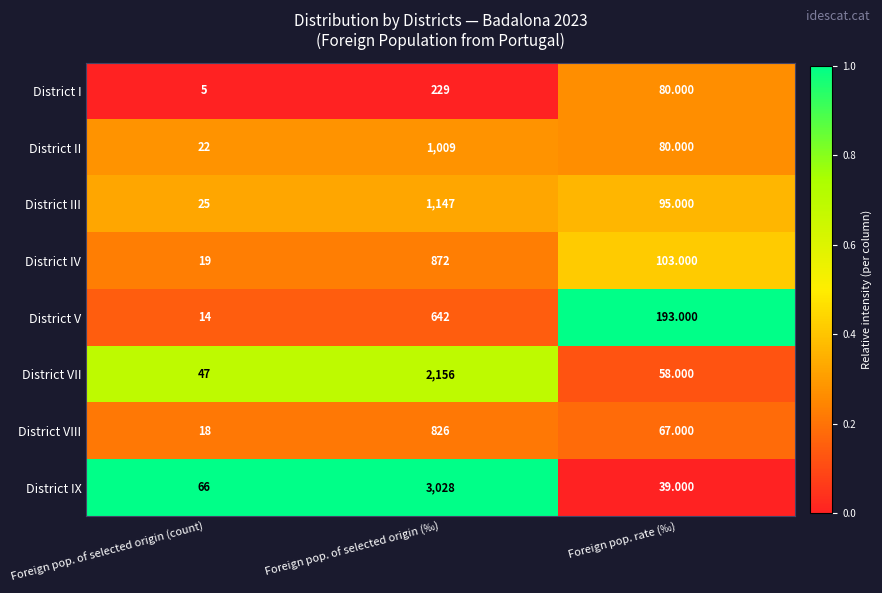

Between Foreign pop. of selected origin (count) and Foreign pop. of selected origin (‰), which series saw the biggest shift?

District IX